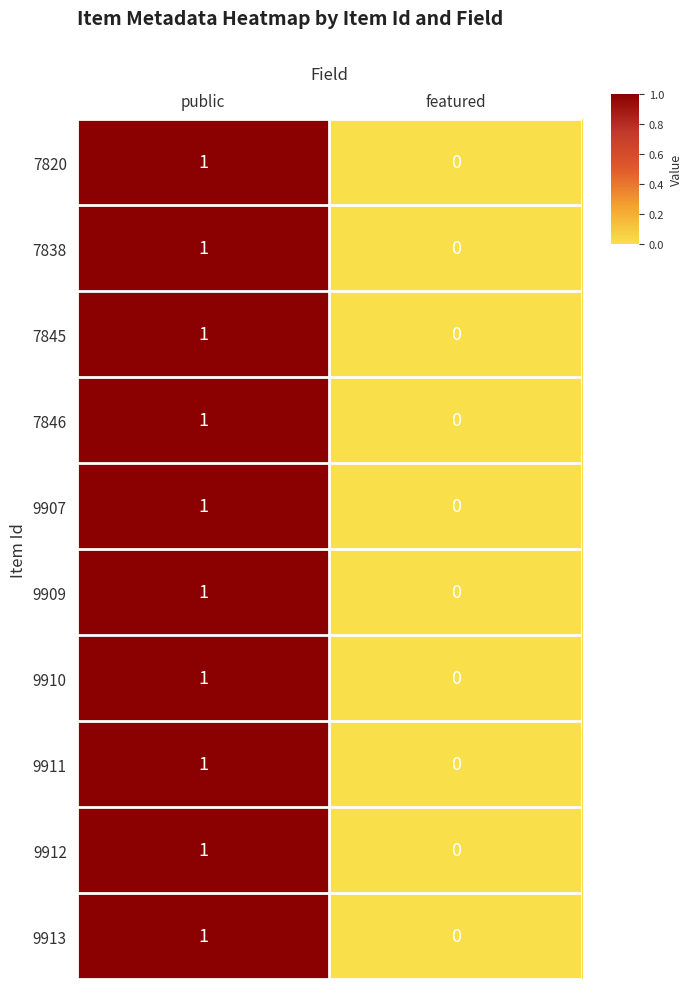

Which category has the highest value across all series?

public